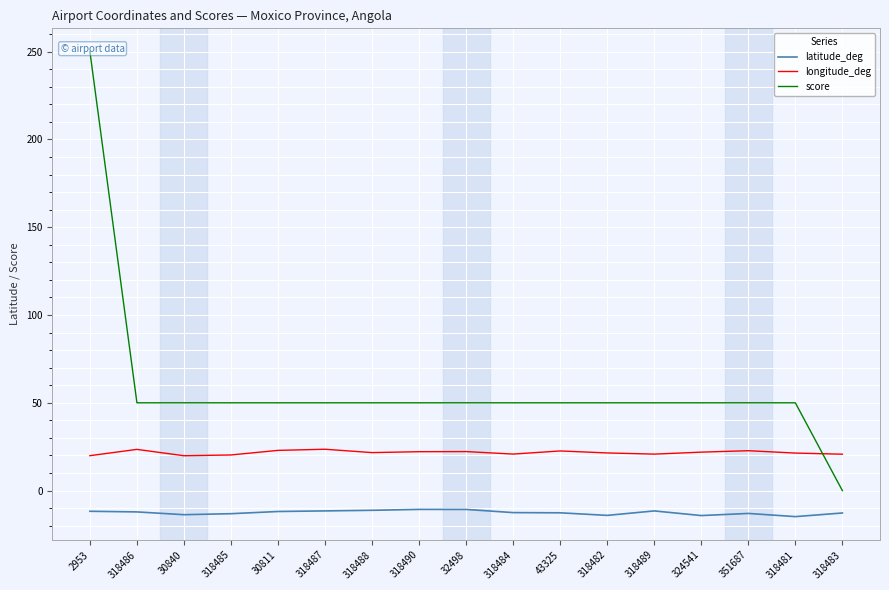

Reading left to right, extract all data points from this chart.

latitude_deg: -11.8	-12.1	-13.7	-13.1	-11.9	-11.6	-11.2	-10.7	-10.7	-12.5	-12.6	-14.1	-11.6	-14.2	-13.0	-14.8	-12.7
longitude_deg: 19.9	23.5	19.9	20.3	22.9	23.6	21.6	22.2	22.2	20.8	22.6	21.5	20.8	21.9	22.7	21.4	20.7
score: 250.0	50.0	50.0	50.0	50.0	50.0	50.0	50.0	50.0	50.0	50.0	50.0	50.0	50.0	50.0	50.0	0.0